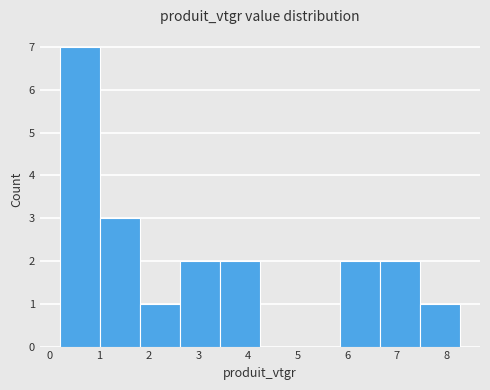

Reading left to right, transcribe this chart: for each bar, give the range it covers on the x-axis and its height. Neither the bar edges nor the heights are printed on the chart, so give them approximately, as read against the axes.

0.2 to 1.0: 7
1.0 to 1.8: 3
1.8 to 2.6: 1
2.6 to 3.4: 2
3.4 to 4.2: 2
4.2 to 5.0: 0
5.0 to 5.9: 0
5.9 to 6.7: 2
6.7 to 7.5: 2
7.5 to 8.3: 1